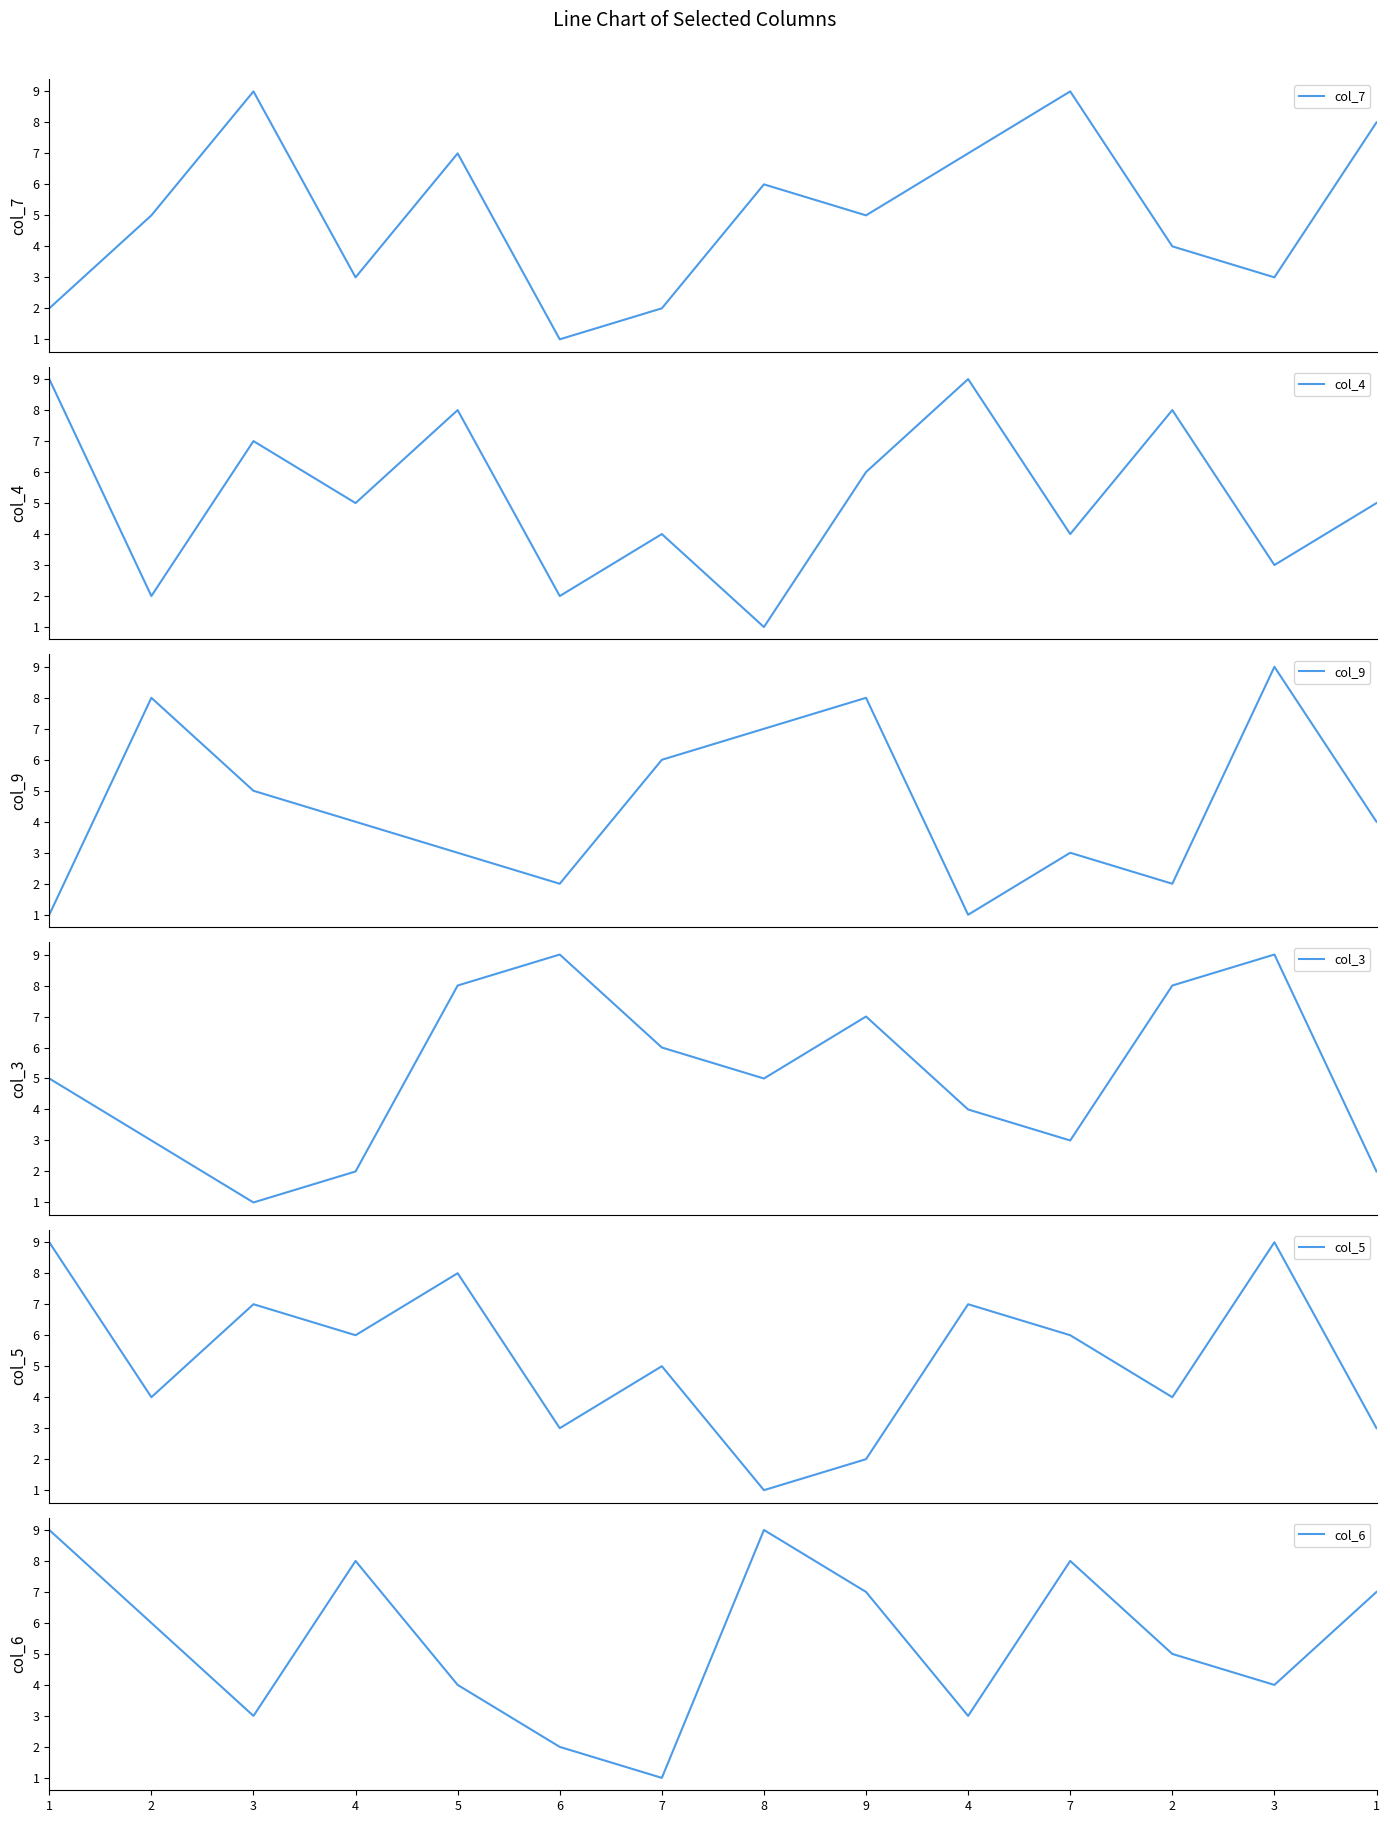

Between 9 and 3, which series saw the biggest shift?

col_5